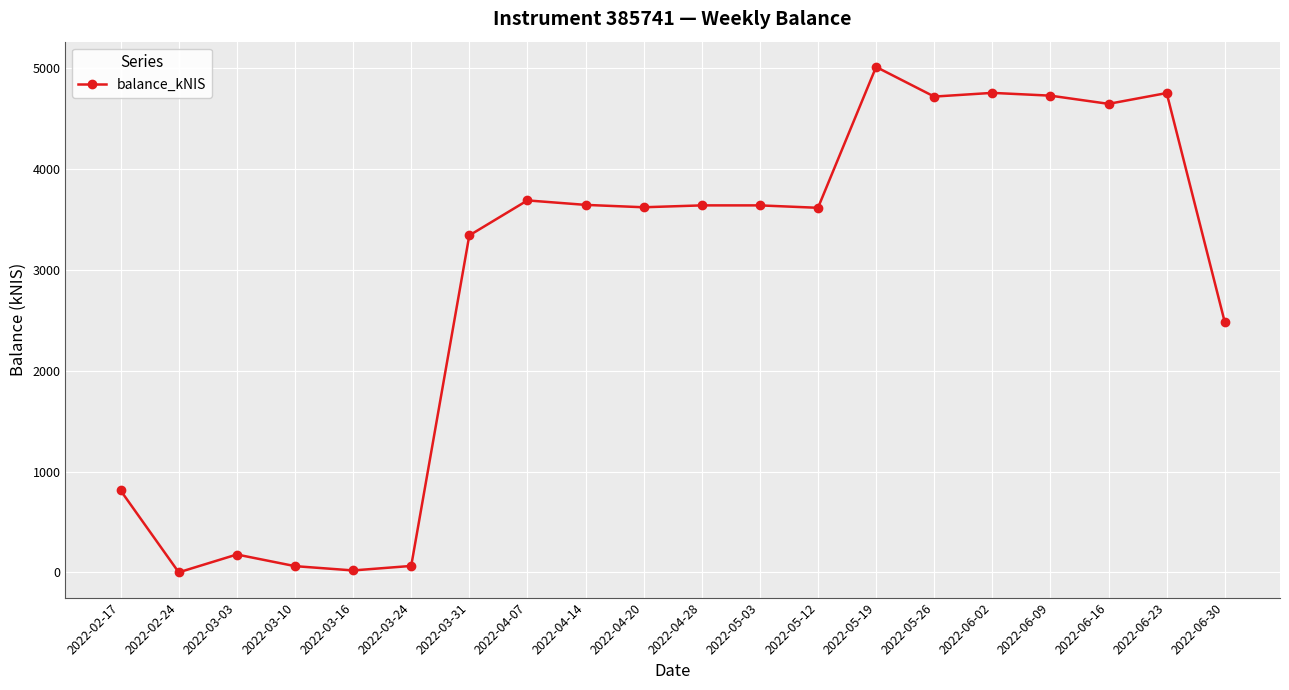

What is the label of the 11th point from the right?

2022-04-20